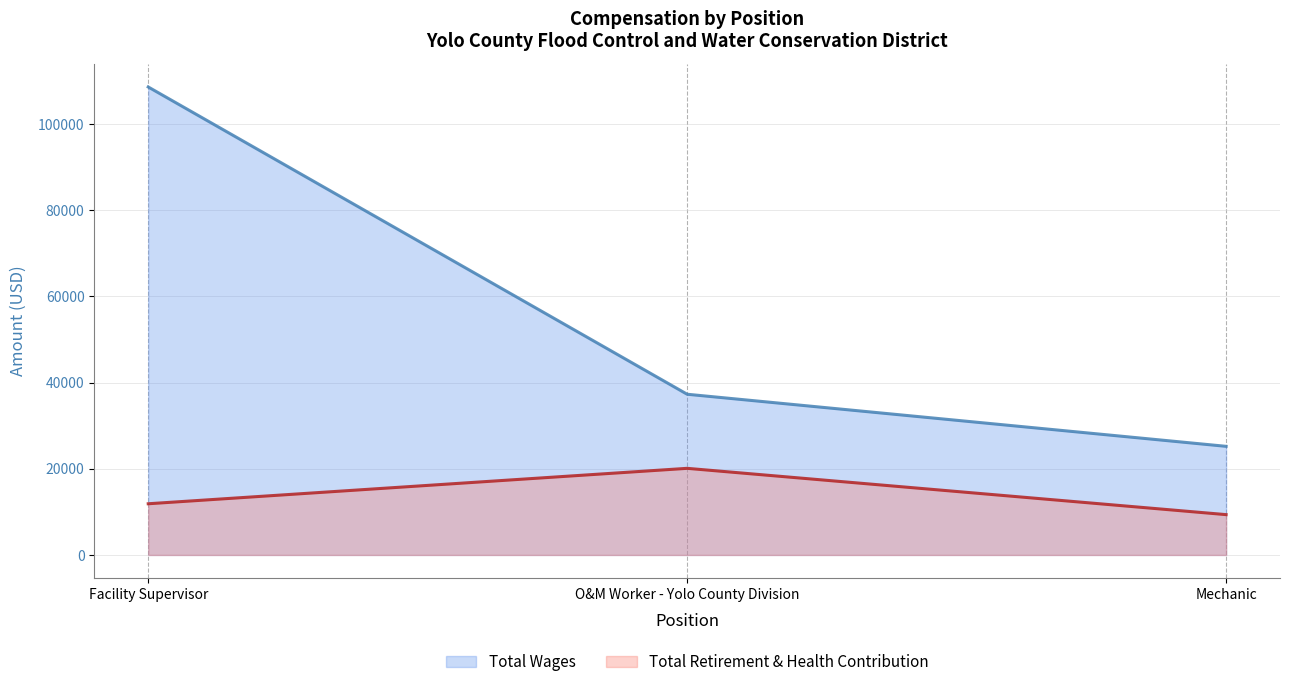

Where is Total Wages (line) nearest to the value 66898?

O&M Worker - Yolo County Division